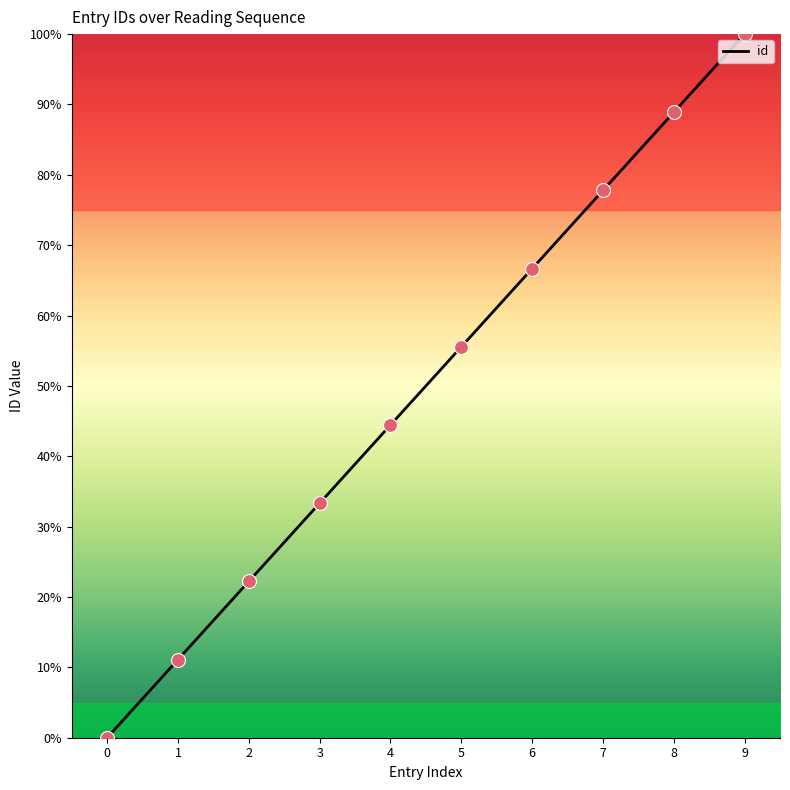

Between 6 and 5, which is larger?

6